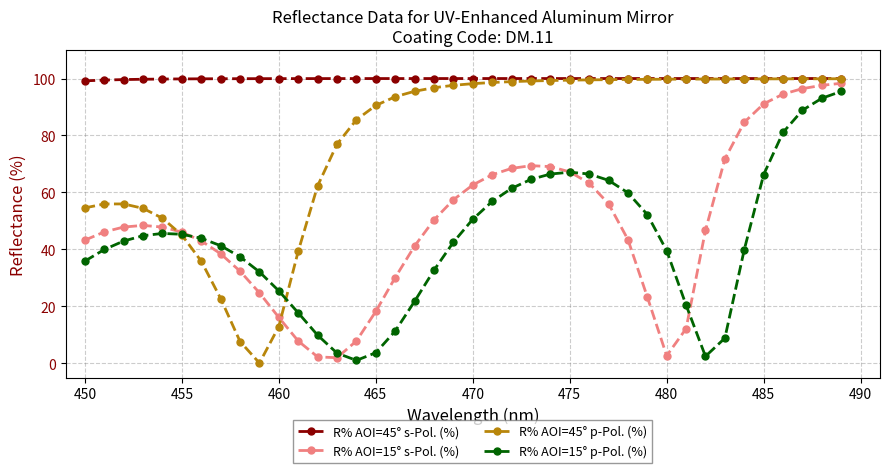

Which series has the largest total across all categories?

R% AOI=45° s-Pol. (%)